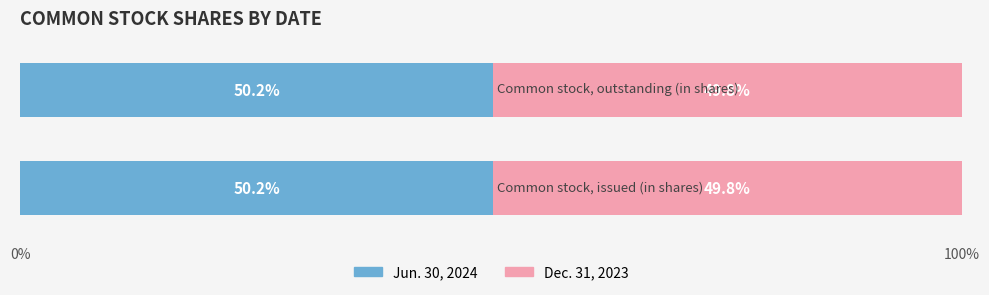

What is the highest value of the Jun. 30, 2024 series?

50.2